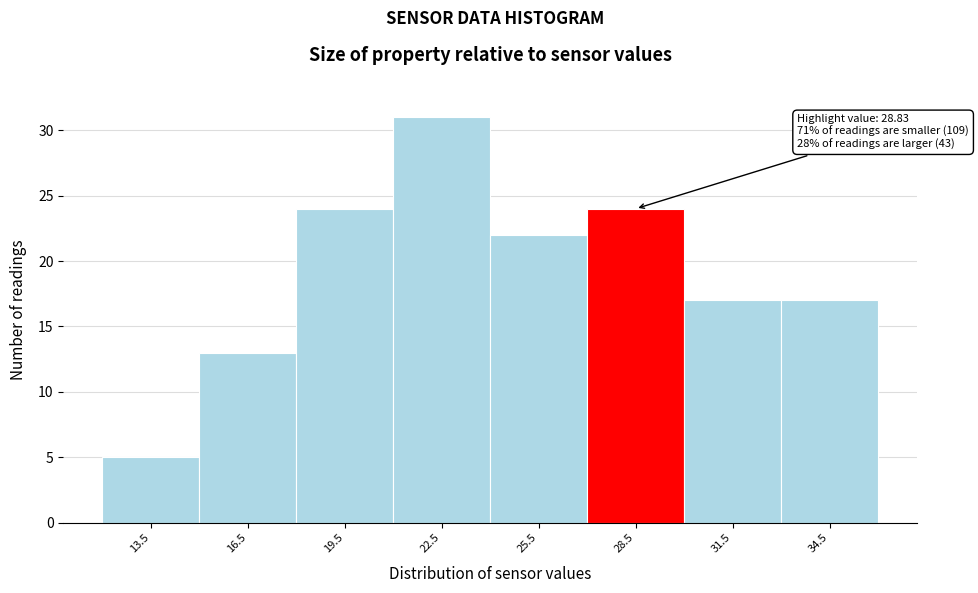

Over which range of the x-axis is the bar tallest?

21 to 24